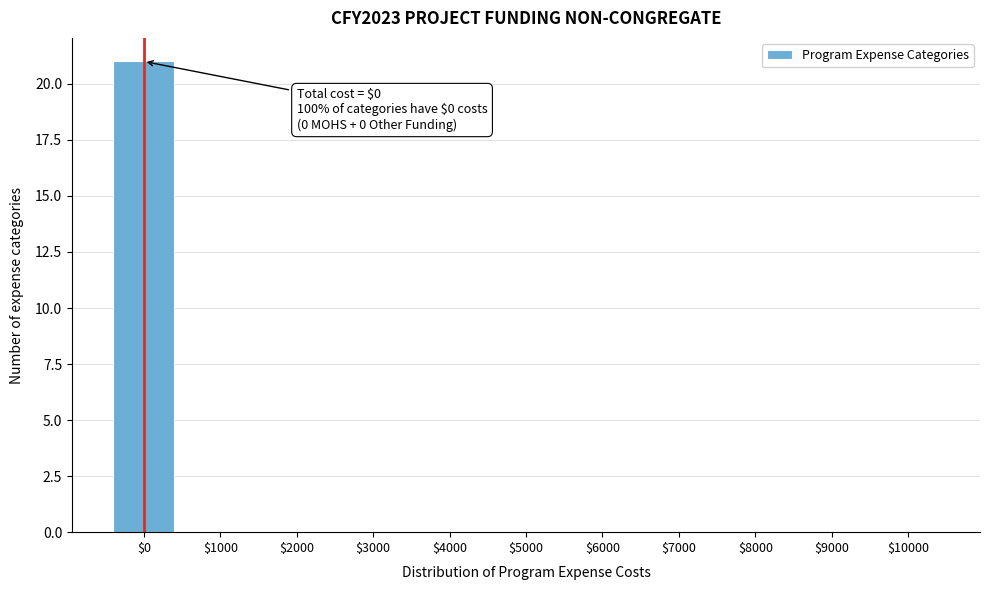

The value at $2000 is 9. True or false?

False